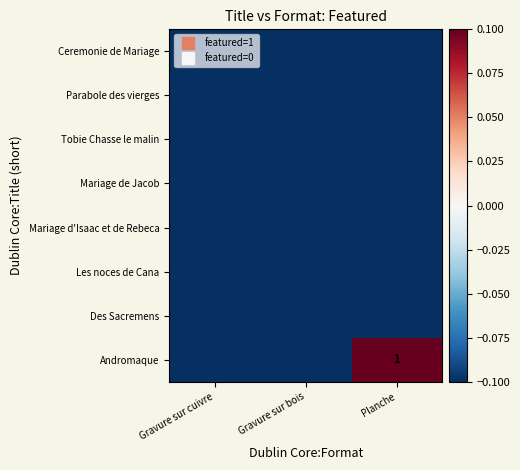

Which label corresponds to the largest value in the chart?

Planche